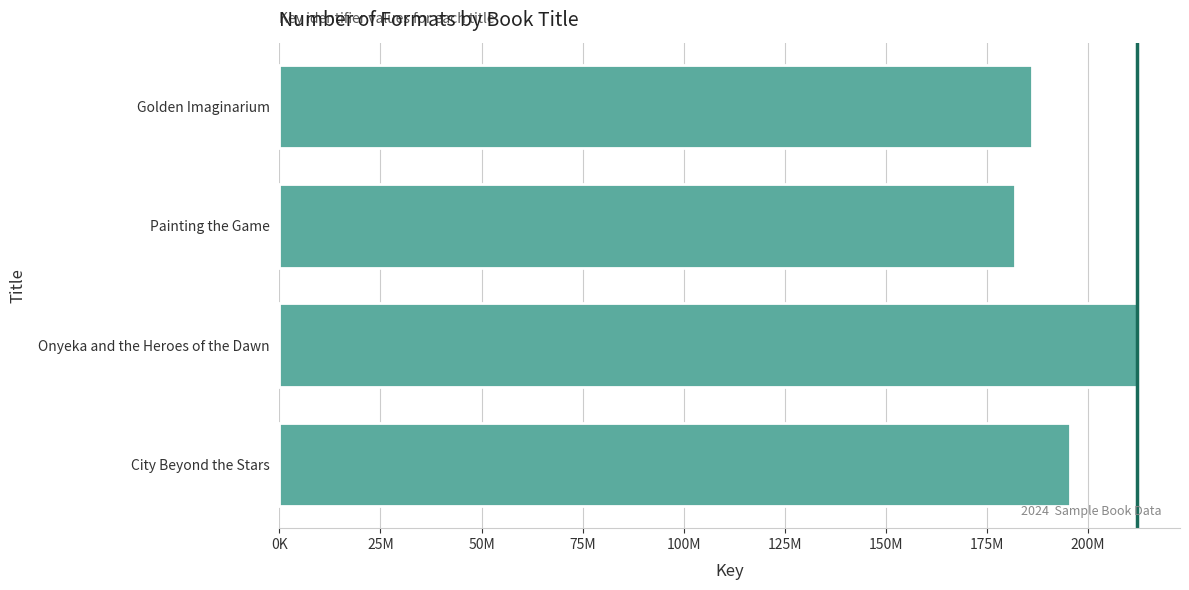

Rank the categories by value from highest to lowest.

Onyeka and the Heroes of the Dawn, City Beyond the Stars, Golden Imaginarium, Painting the Game